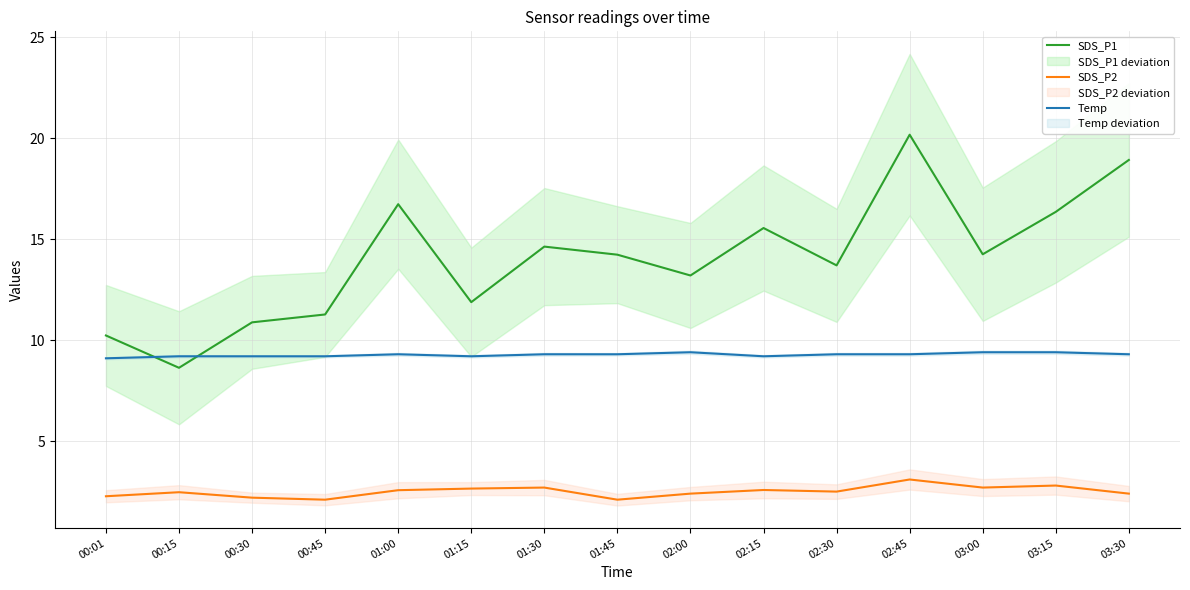

Which category has the lowest value across all series?

00:45